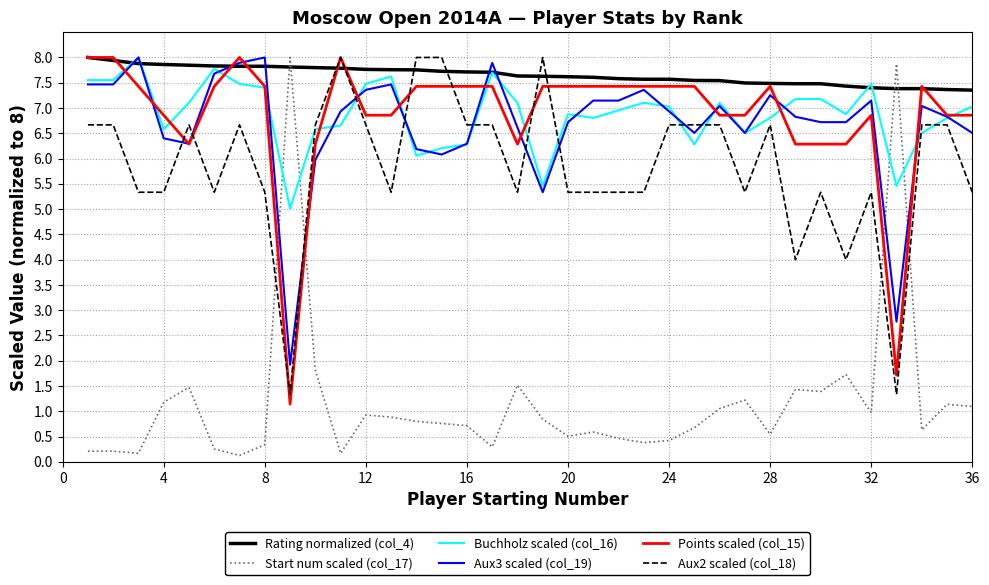

True or false: Aux2 scaled (col_18) and Rating normalized (col_4) cross at least once.

True